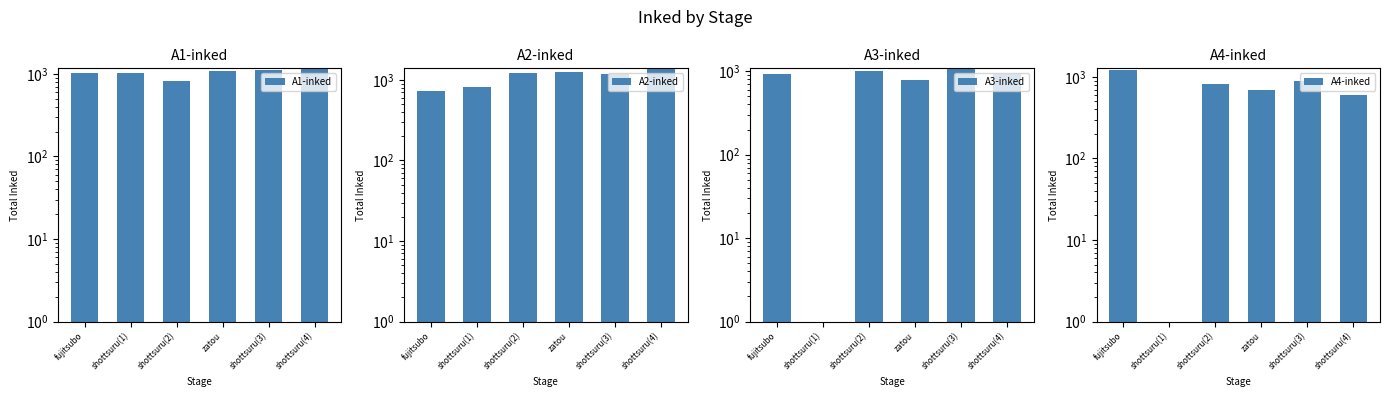

True or false: A4-inked has a value of 1229 at fujitsubo.

True